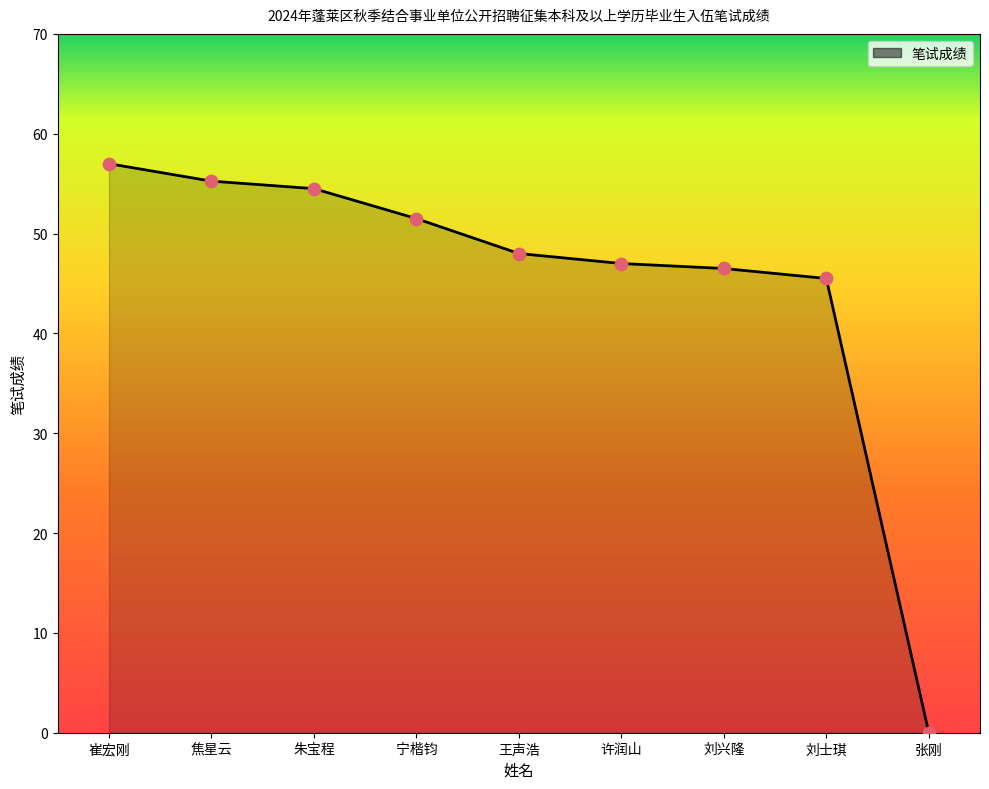

Between 崔宏刚 and 刘兴隆, which is larger?

崔宏刚